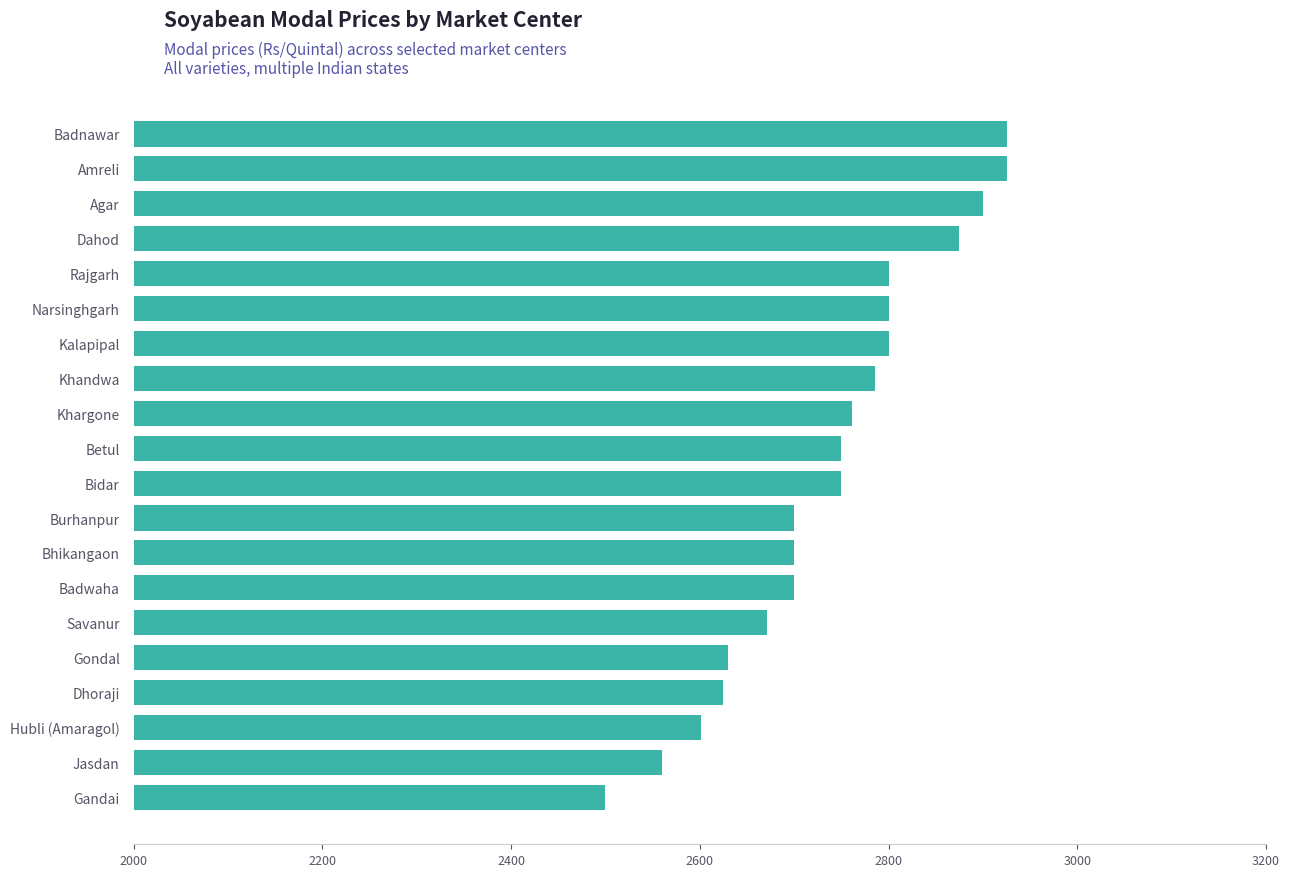

What is the minimum value shown in the chart?

2500